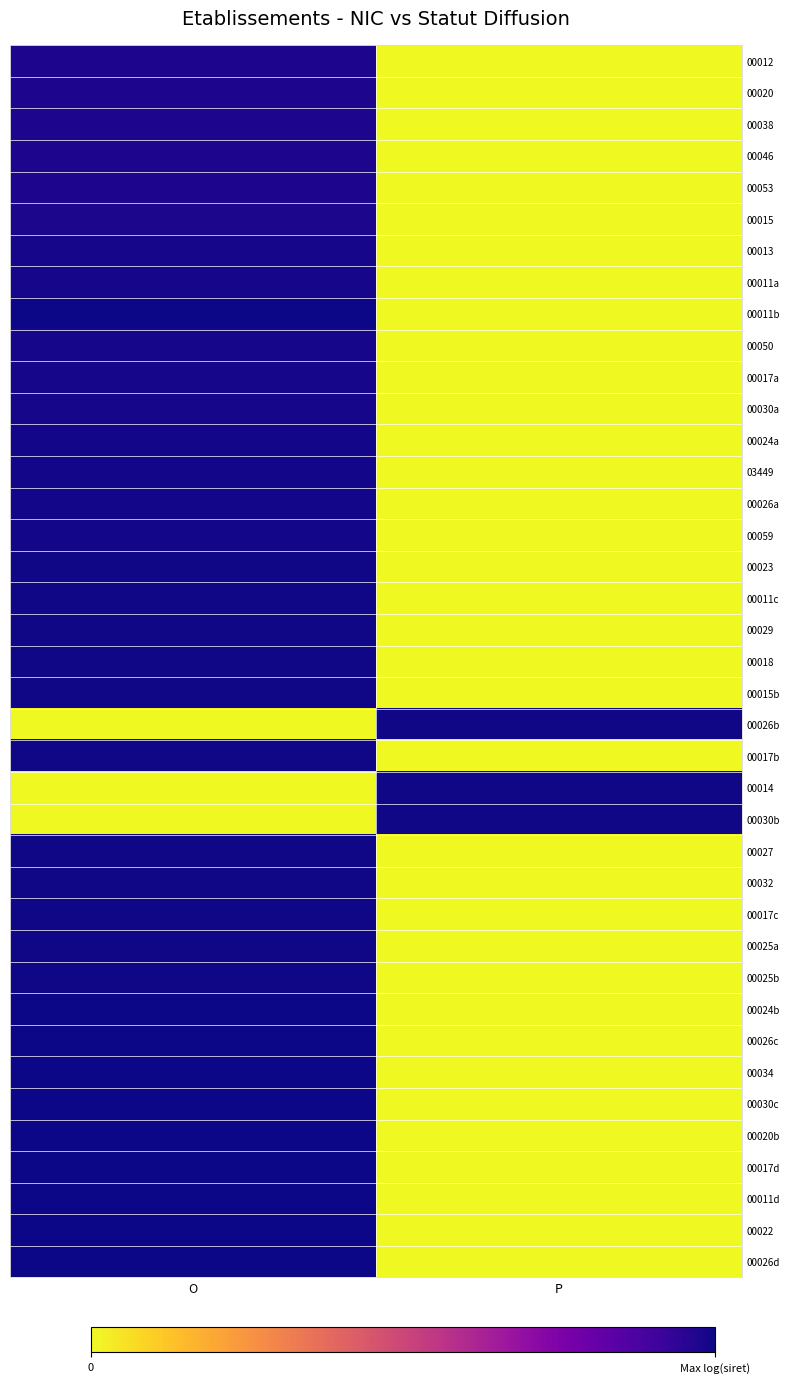

How many distinct data groups are displayed?

39